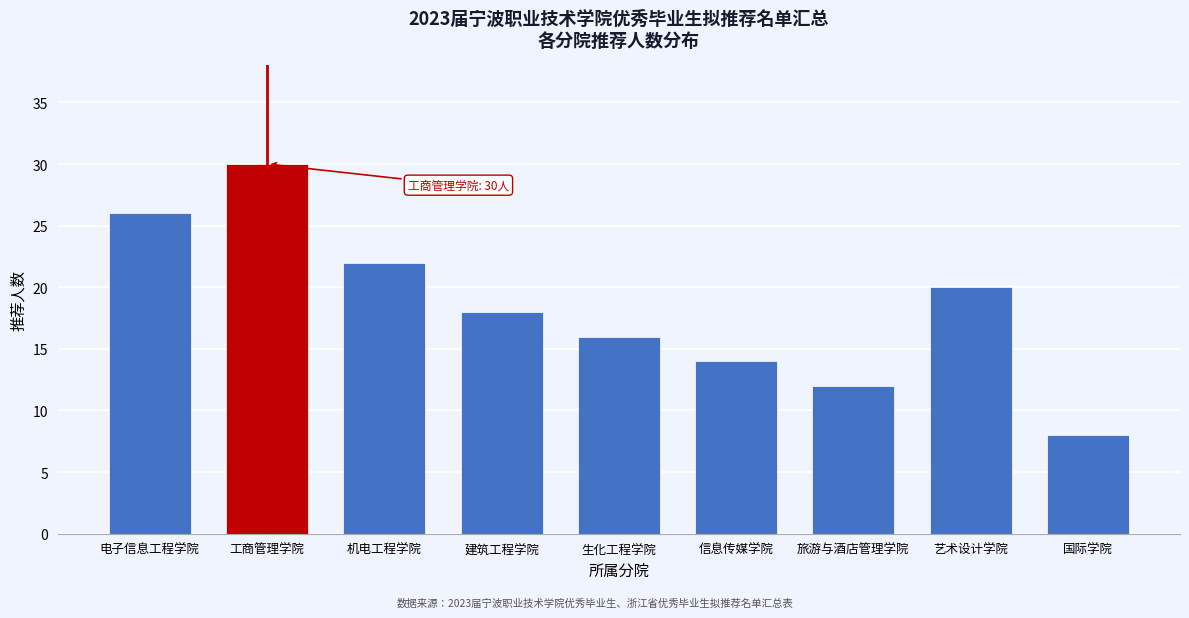

Reading left to right, extract all data points from this chart.

电子信息工程学院=26	工商管理学院=30	机电工程学院=22	建筑工程学院=18	生化工程学院=16	信息传媒学院=14	旅游与酒店管理学院=12	艺术设计学院=20	国际学院=8